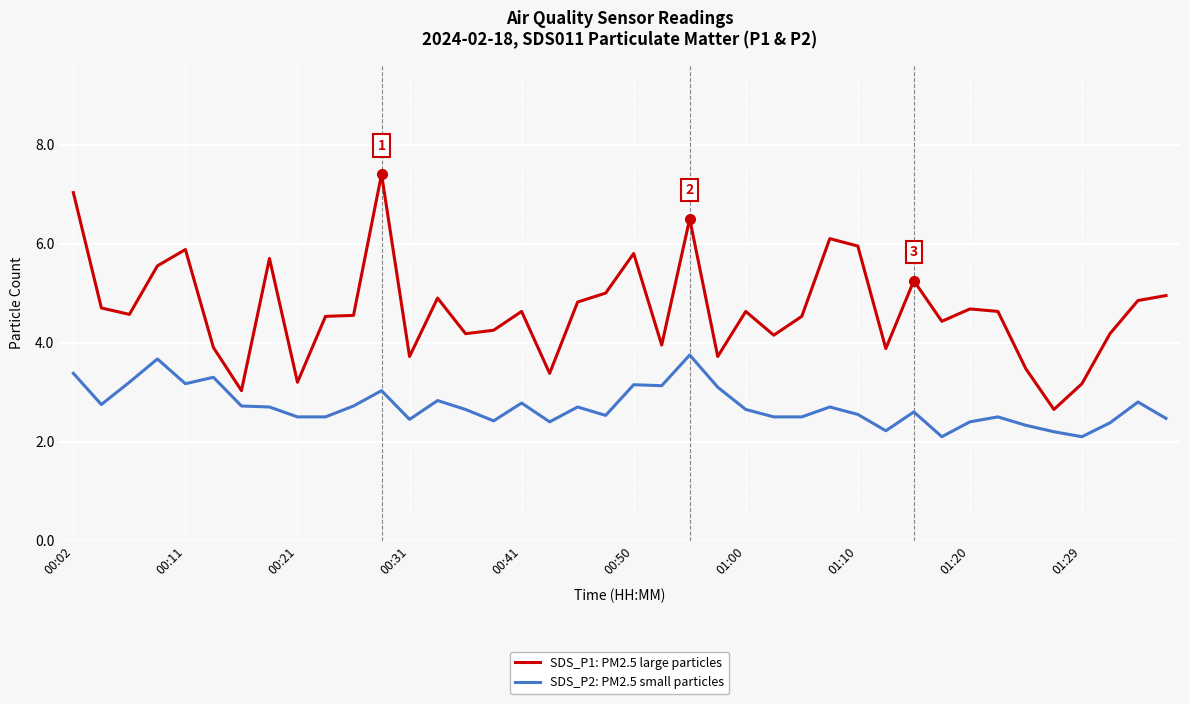

Rank the series by their maximum value, from lowest to highest.

SDS_P2: PM2.5 small particles, SDS_P1: PM2.5 large particles